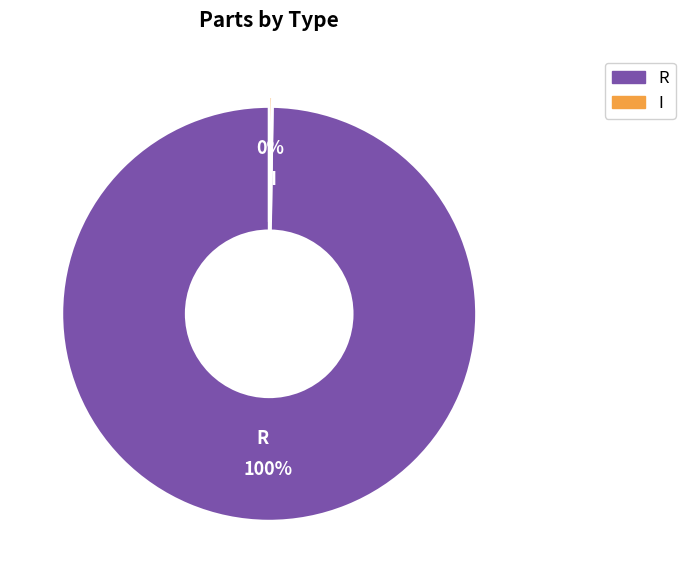

To the nearest percent, what portion does R represent?

100%